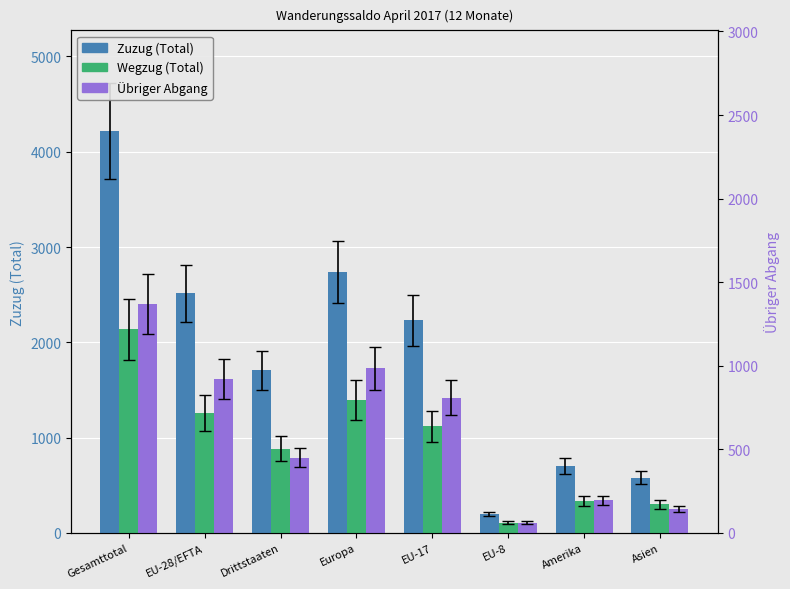

At which category is the sum across all series the highest?

Gesamttotal